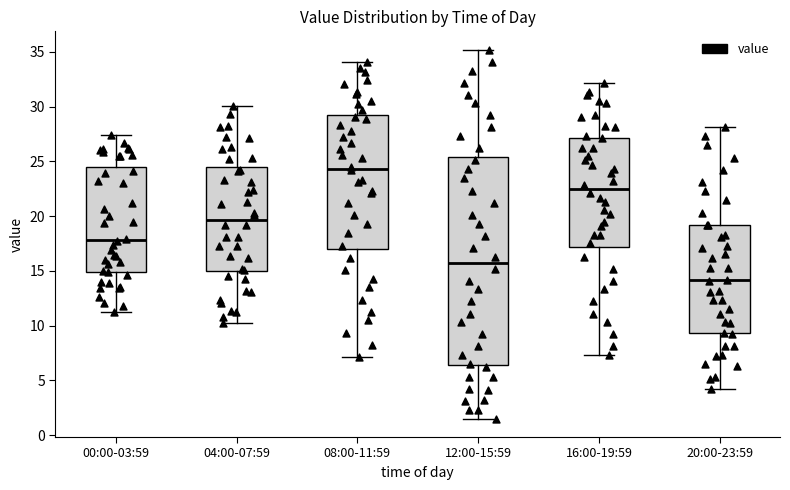

Reading left to right, transcribe this box plot: for each box, give where its median line is, the range the box spans, and where its two whiskers end, as read against the y-axis. The values are not printed on the chart, so give them approximately, as read against the axis.

00:00-03:59: median 18.0, box 15.0 to 24.5, whiskers 11.5 to 27.5
04:00-07:59: median 19.5, box 15.0 to 24.5, whiskers 10.0 to 30.0
08:00-11:59: median 24.5, box 17.0 to 29.5, whiskers 7.0 to 34.0
12:00-15:59: median 16.0, box 6.5 to 25.5, whiskers 1.5 to 35.0
16:00-19:59: median 22.5, box 17.0 to 27.0, whiskers 7.5 to 32.0
20:00-23:59: median 14.0, box 9.5 to 19.0, whiskers 4.0 to 28.0